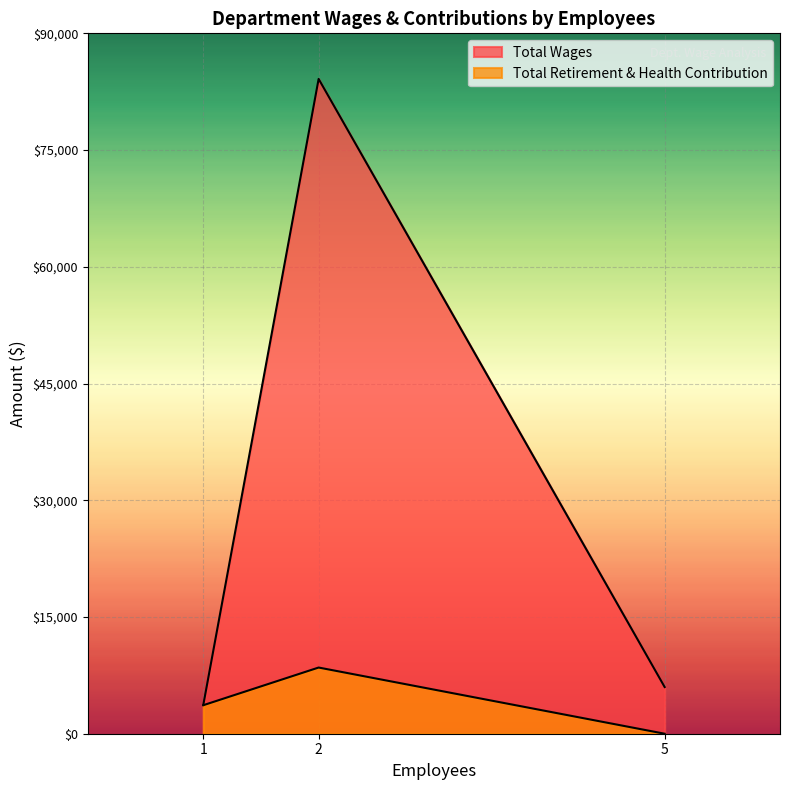

What is the highest value of the Total Retirement & Health Contribution series?

8505